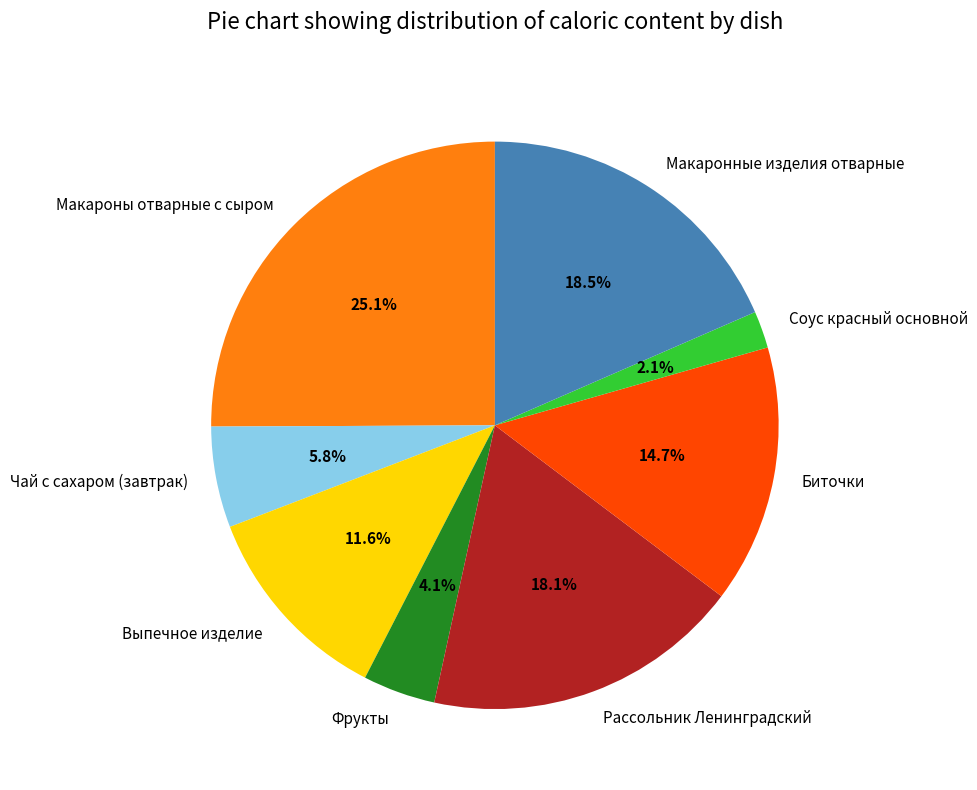

Which has a higher value, Макароны отварные с сыром or Биточки?

Макароны отварные с сыром